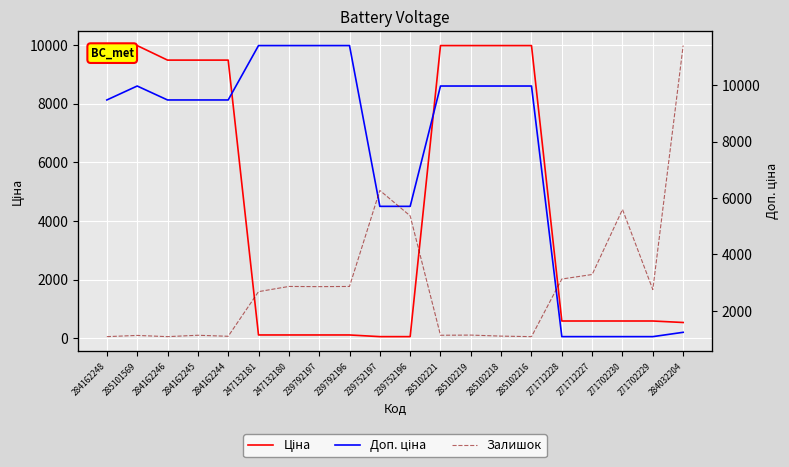

What is the difference between the Залишок values at 239752196 and 284162248?

698.0